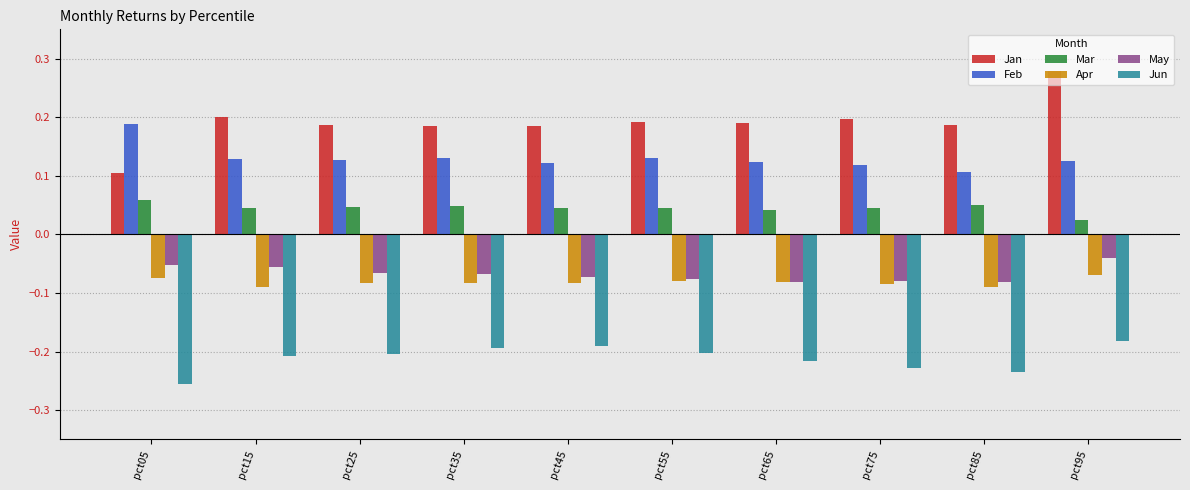

How many categories are shown in the chart?

10